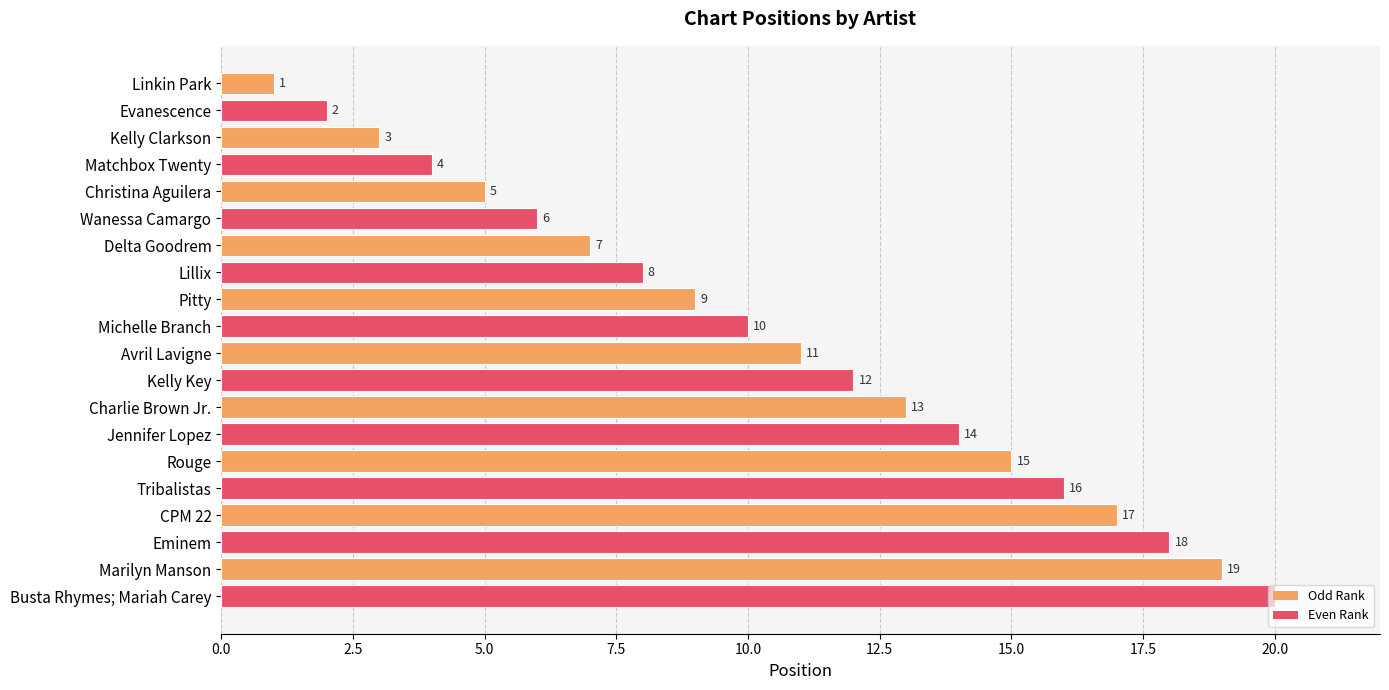

What position from the top is Jennifer Lopez?

14